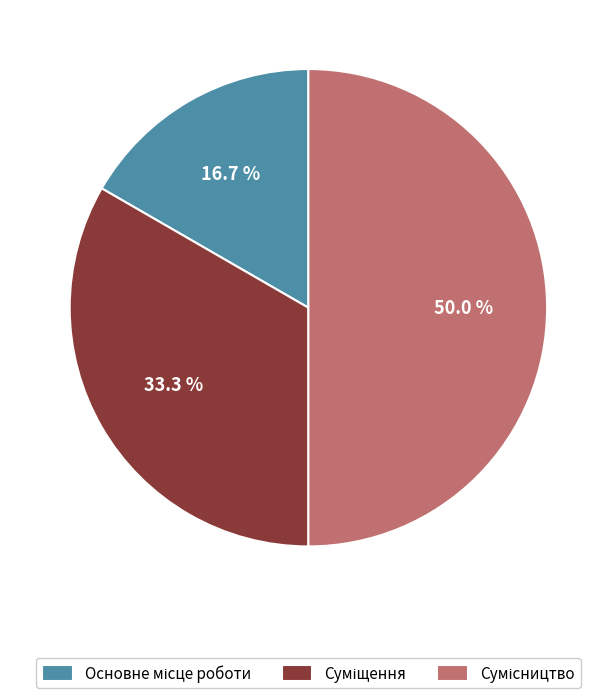

How many segments does this pie chart have?

3